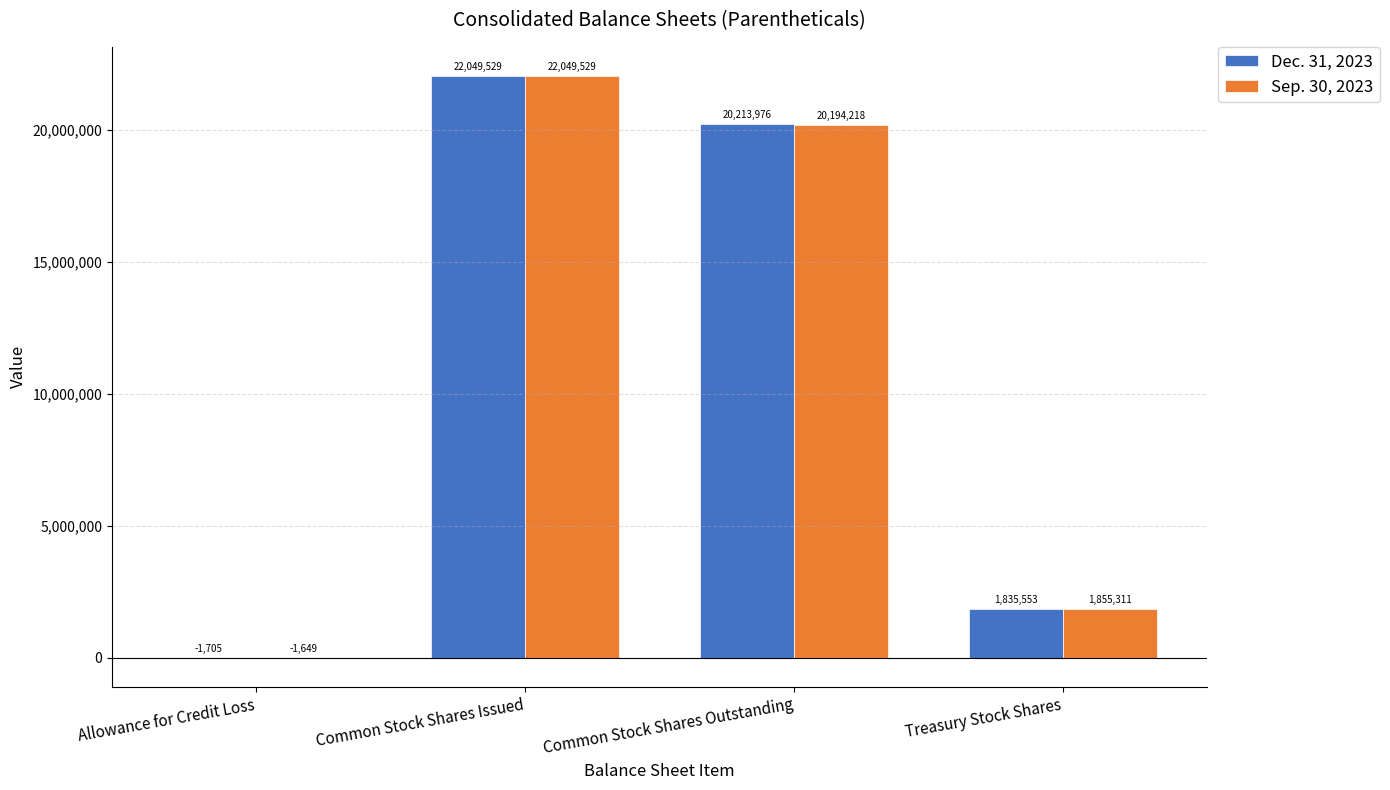

True or false: Dec. 31, 2023 has a value of 2764887 at Treasury Stock Shares.

False